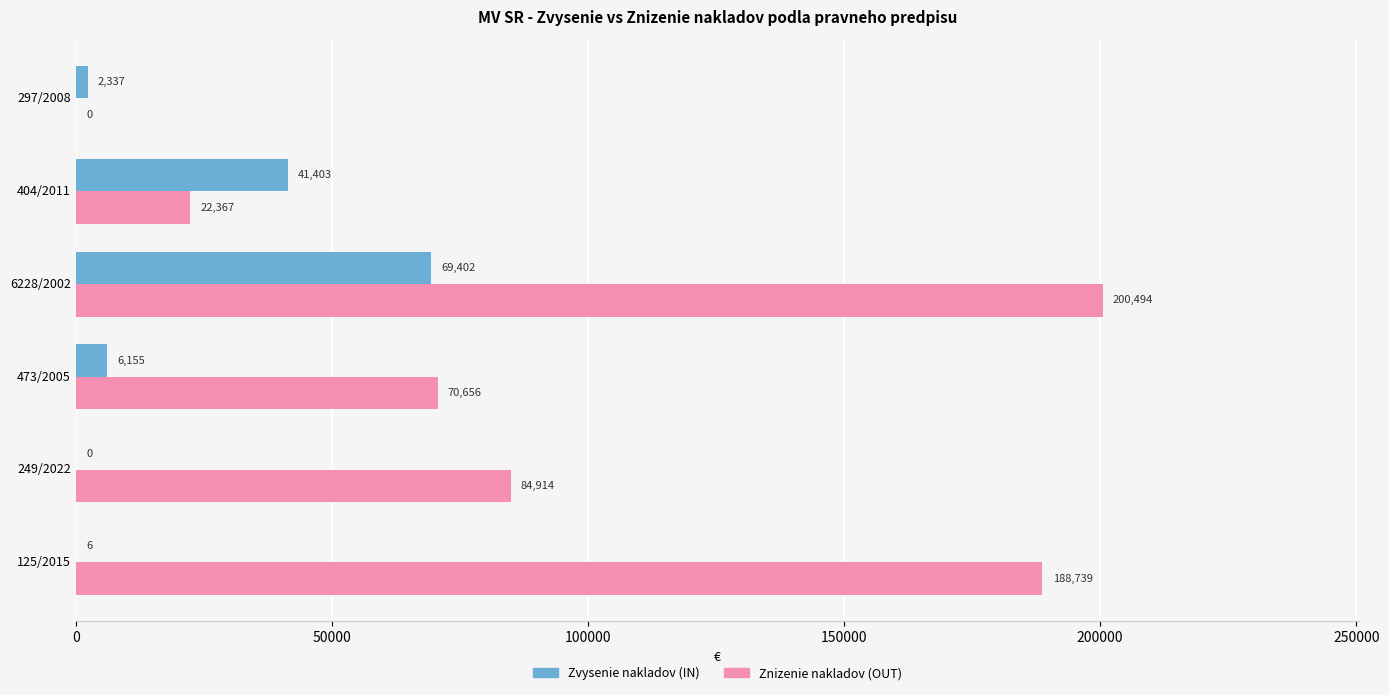

What is the sum of all Zvysenie nakladov (IN) values?

119303.0